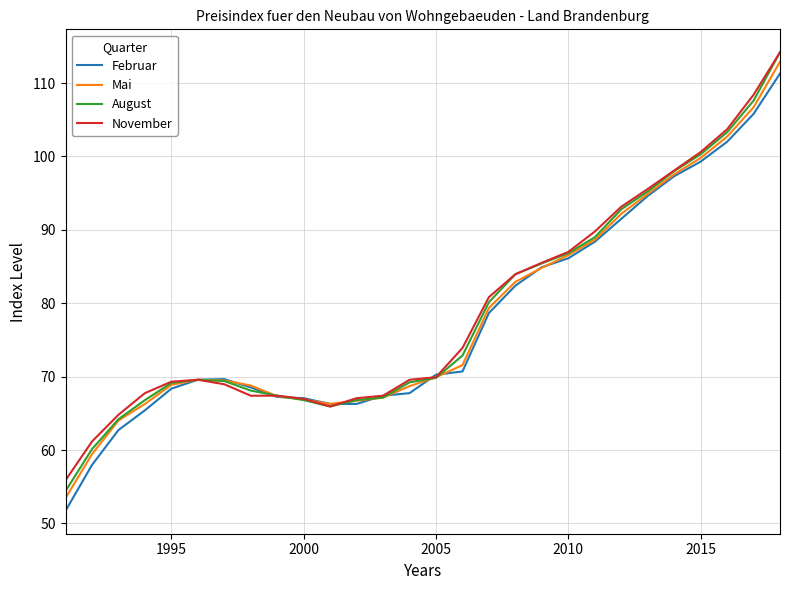

What is the highest value of the November series?

114.2